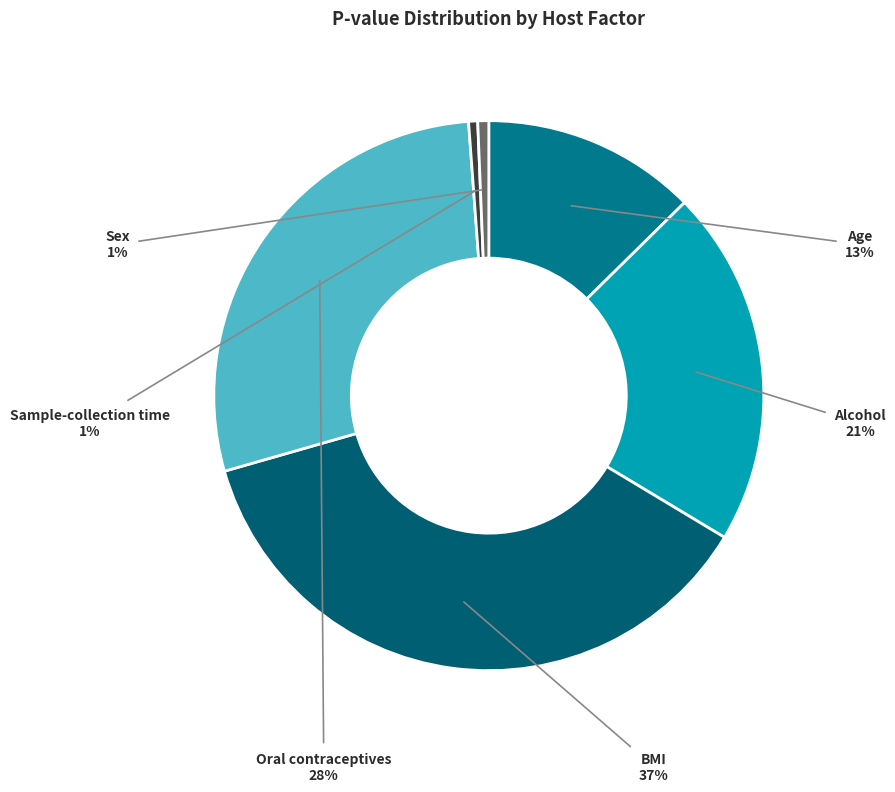

To the nearest percent, what percentage of the pie is Sample-collection time?

1%